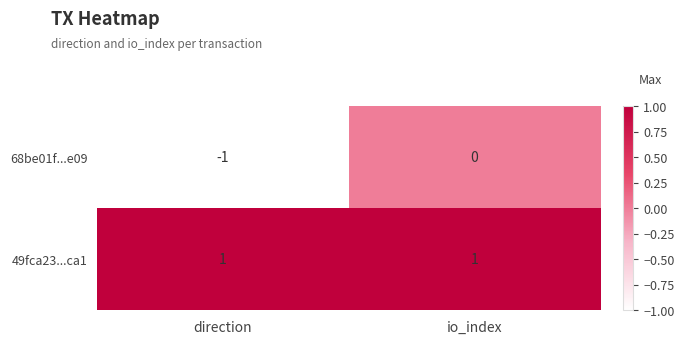

Rank the series at io_index from highest to lowest value.

49fca23...ca1, 68be01f...e09